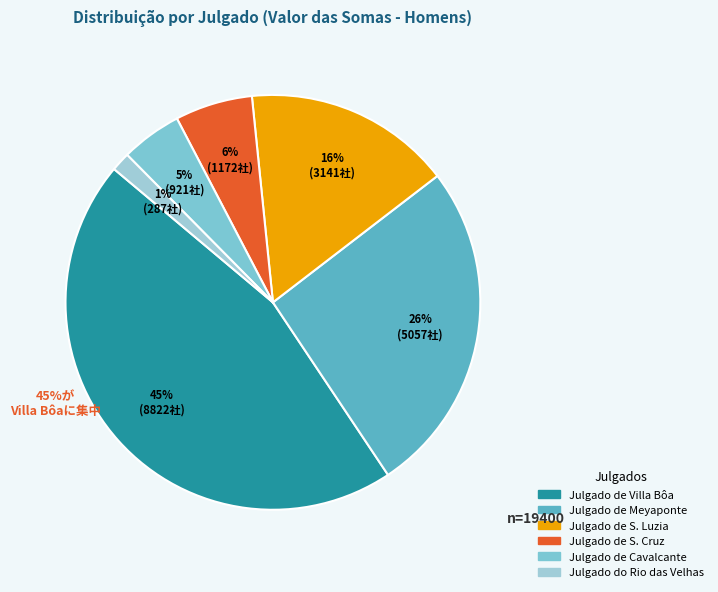

The Julgado de Villa Bôa slice represents 60% of the pie. True or false?

False